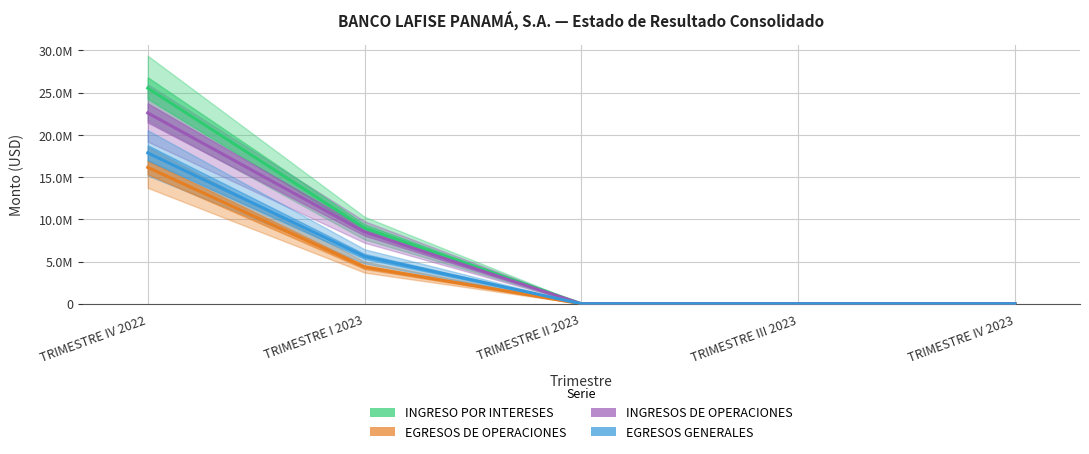

Which label corresponds to the largest value in the chart?

TRIMESTRE IV 2022